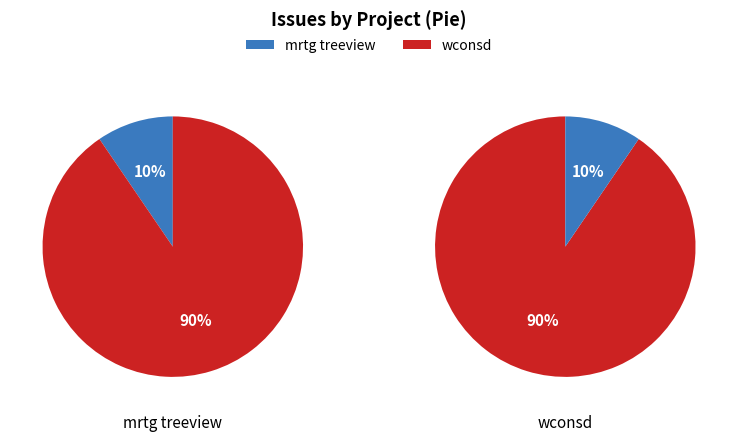

To the nearest percent, what is the average slice percentage?

50%